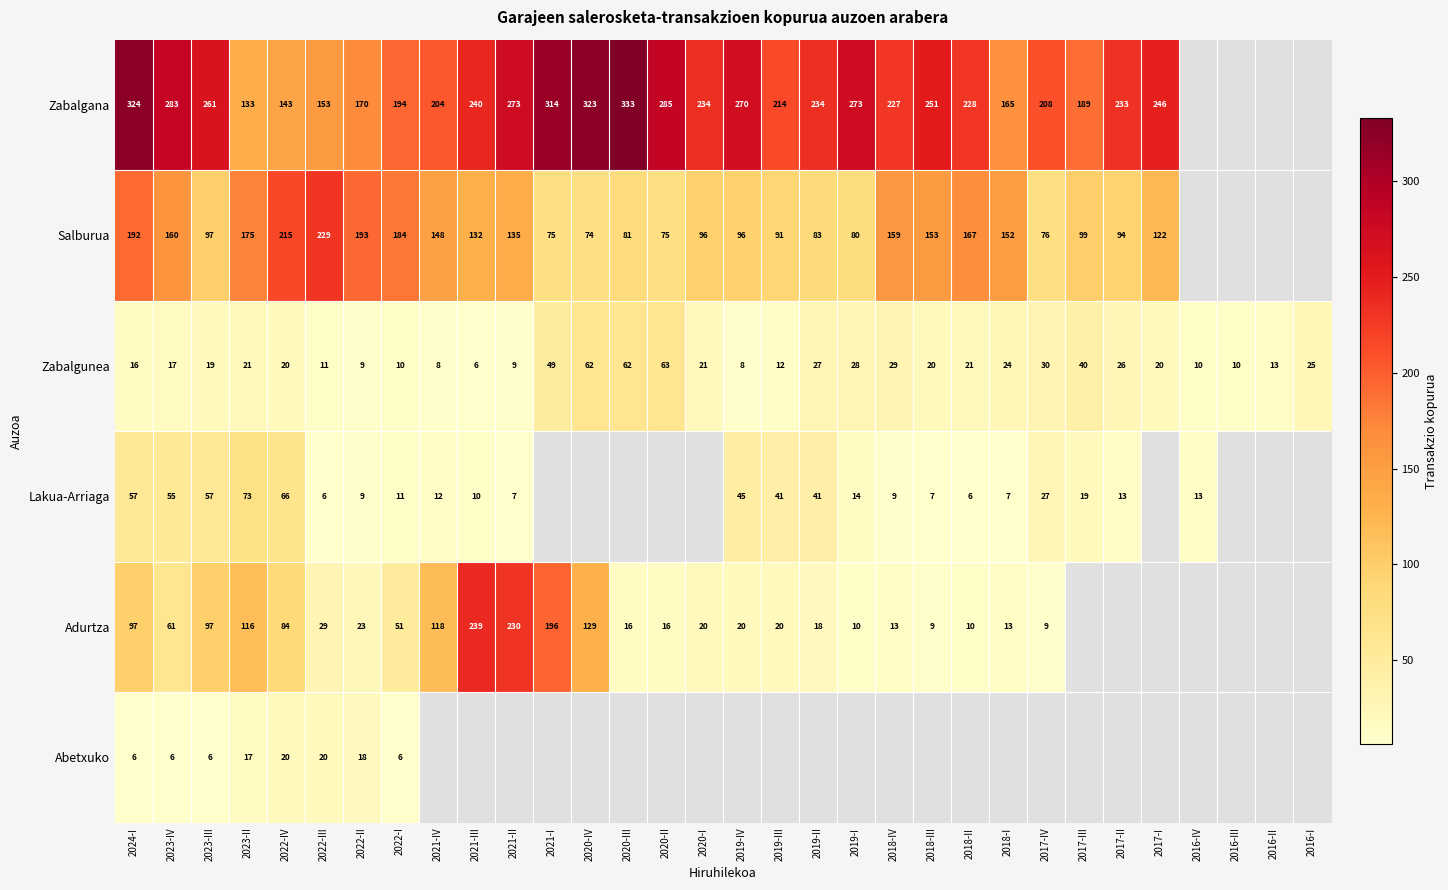

Is the value of Salburua at 2018-I greater than the value of Zabalgana at 2021-IV?

No